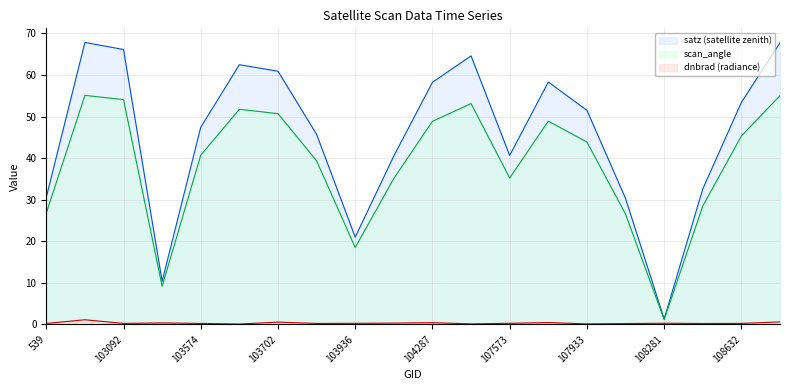

What is the spread (max minus min) of values at 103818?

45.5